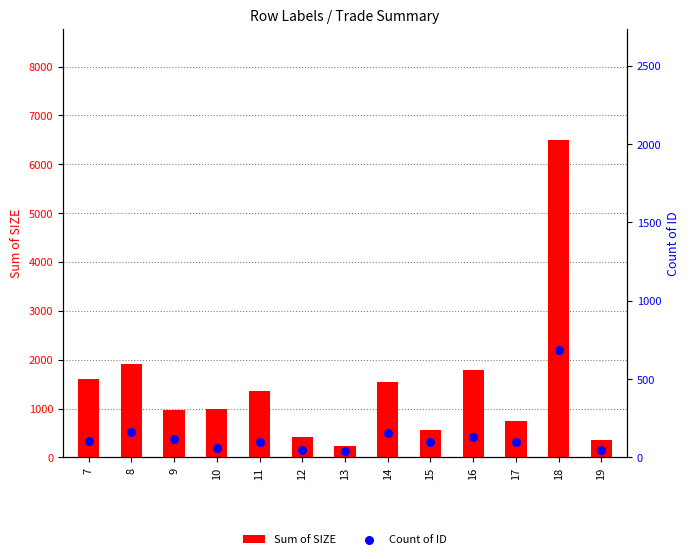

Which series has the largest total across all categories?

Sum of SIZE